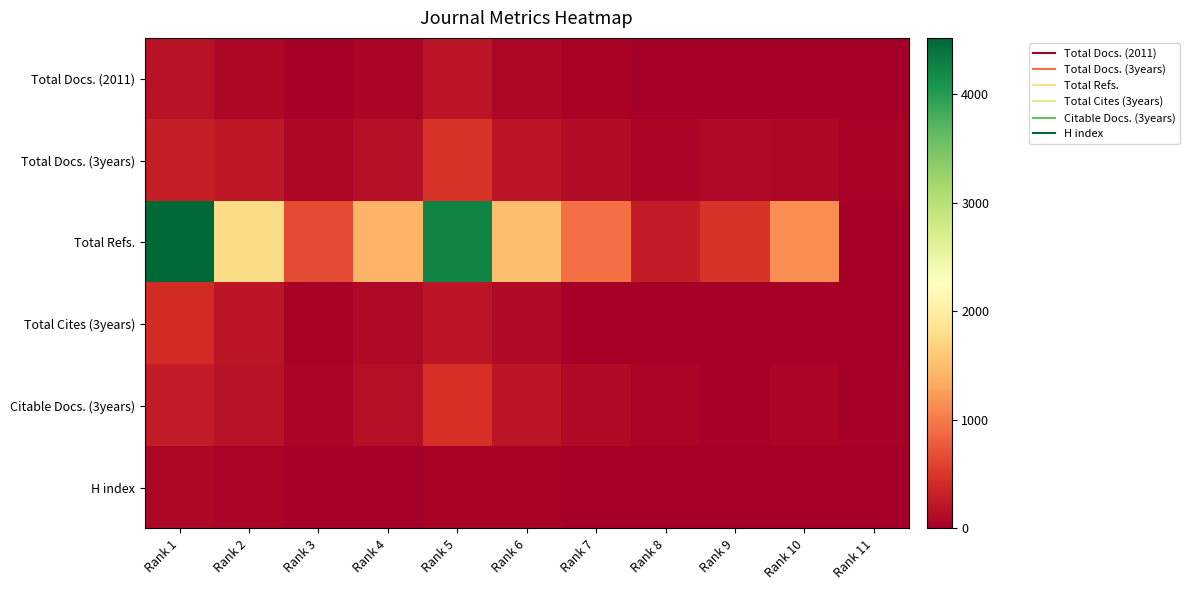

Count the number of data series in this chart.

6